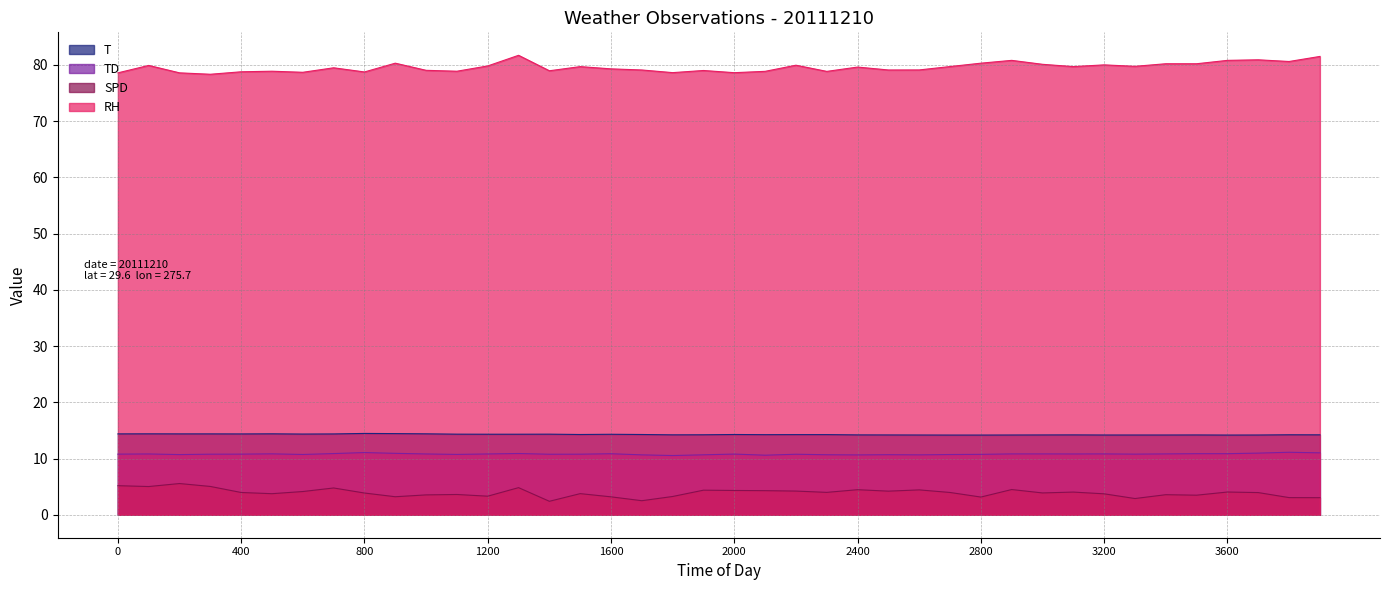

What are all the series names shown in the legend?

T, TD, SPD, RH